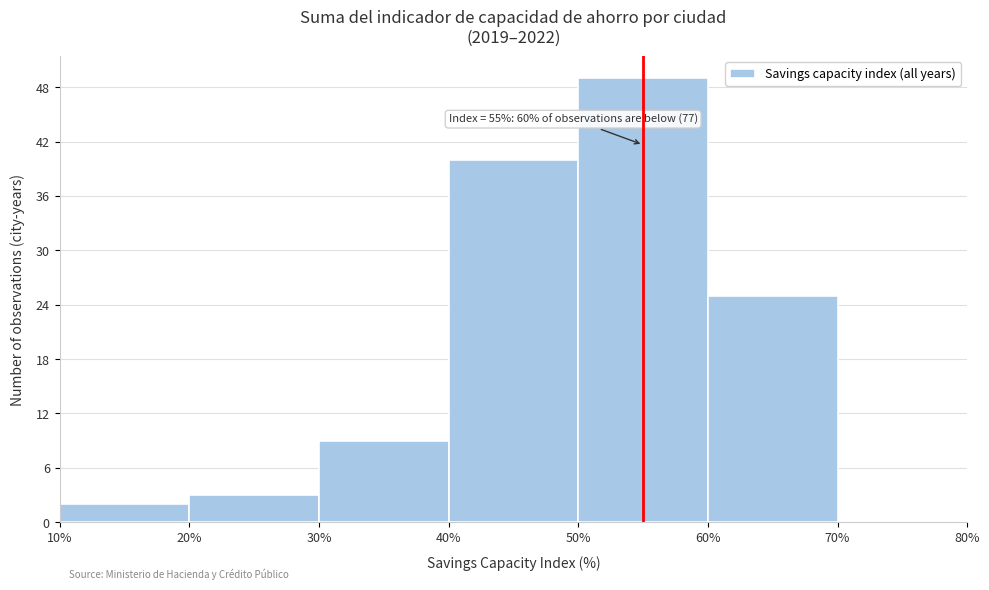

Over which range of the x-axis is the bar tallest?

50% to 60%